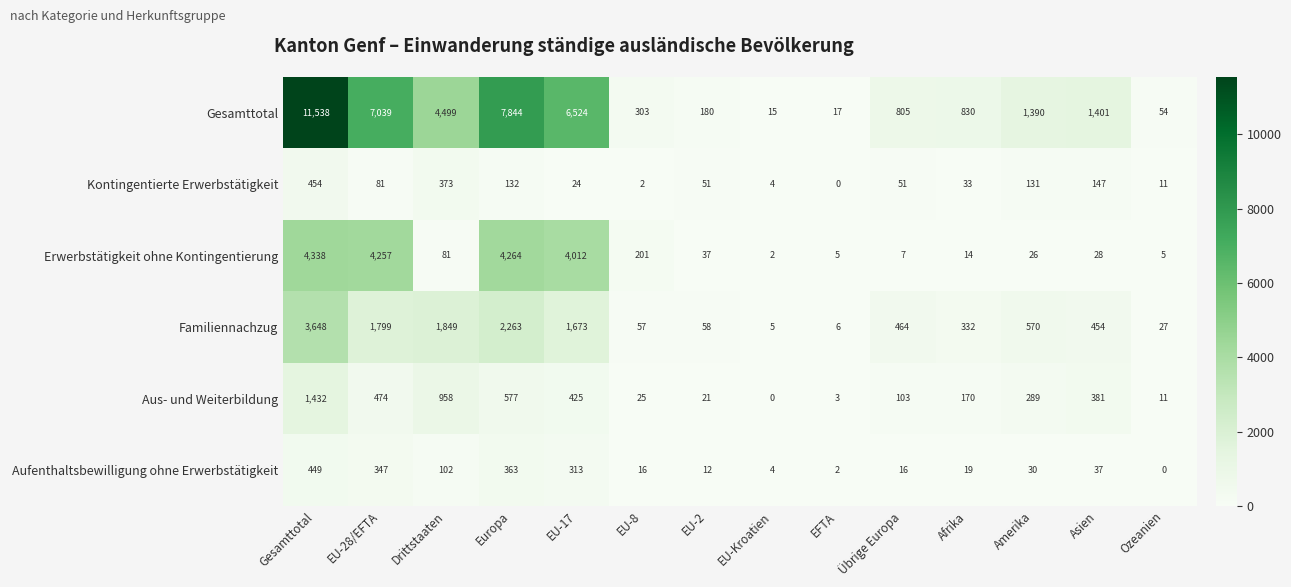

The value of Gesamttotal at EU-8 is 398. True or false?

False